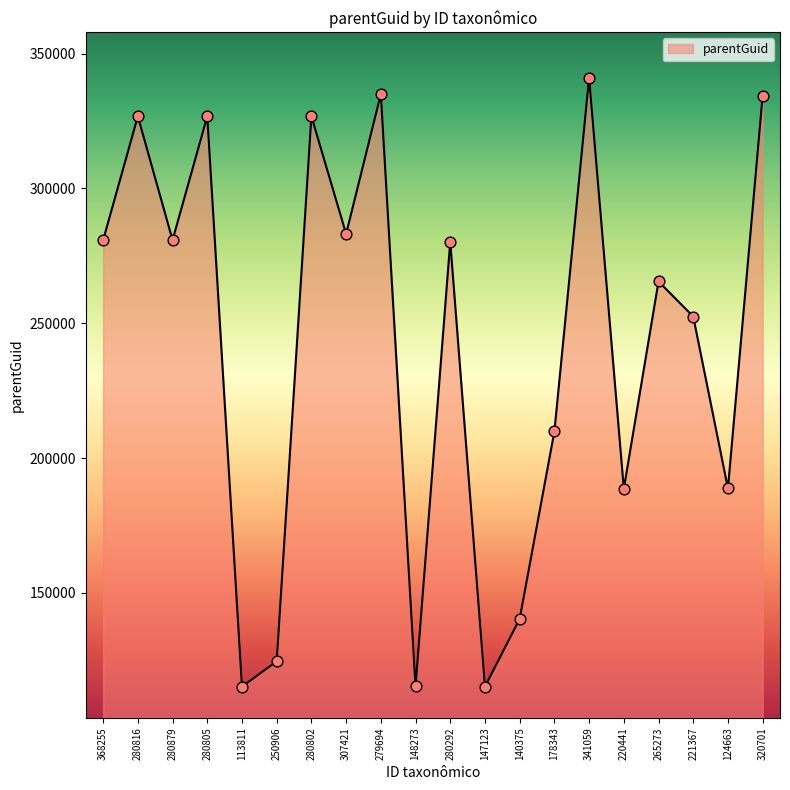

What is the change in value from 280805 to 280292?

-46516